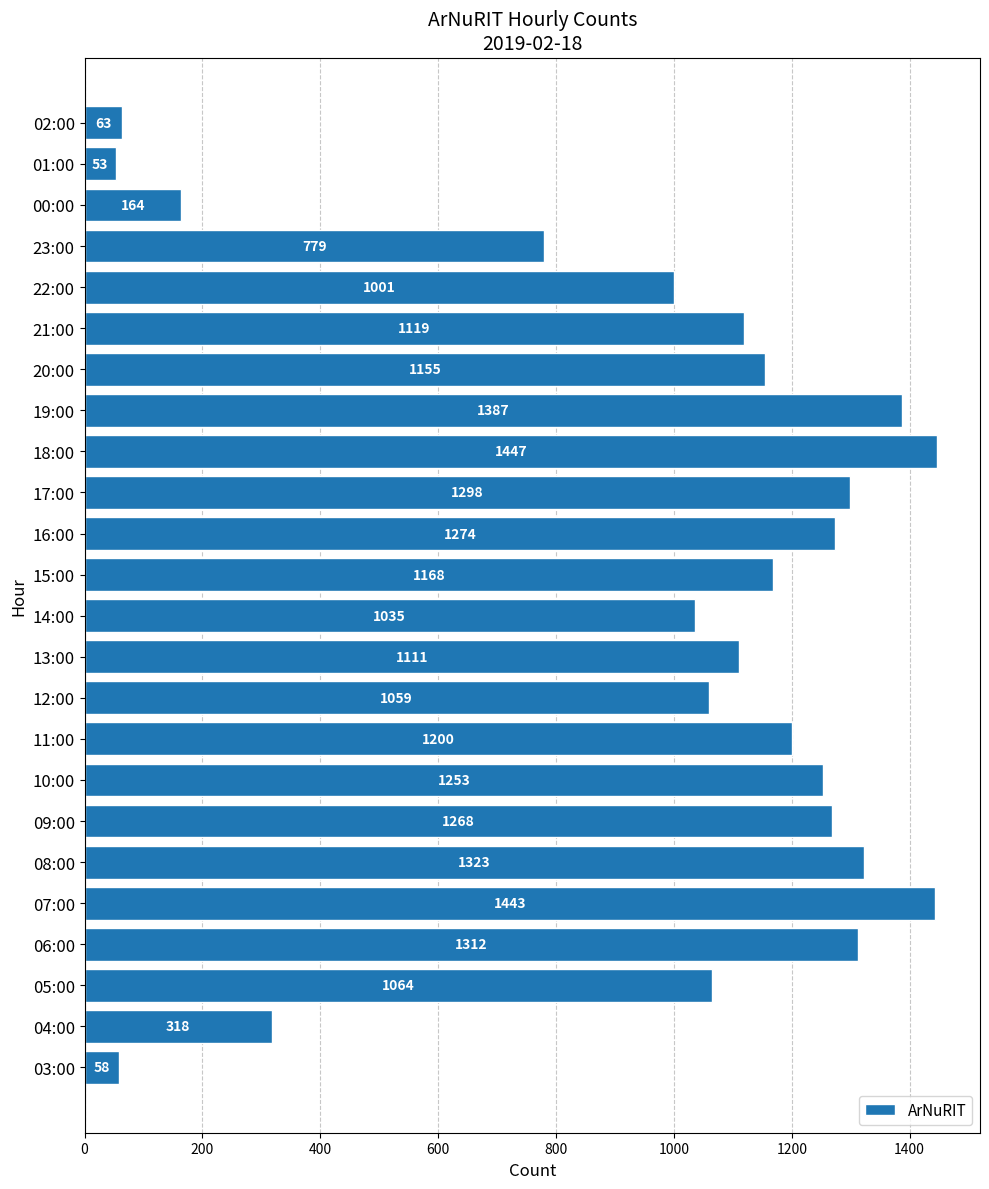

Approximately how many times larger is the value at 22:00 compared to 17:00?

0.8